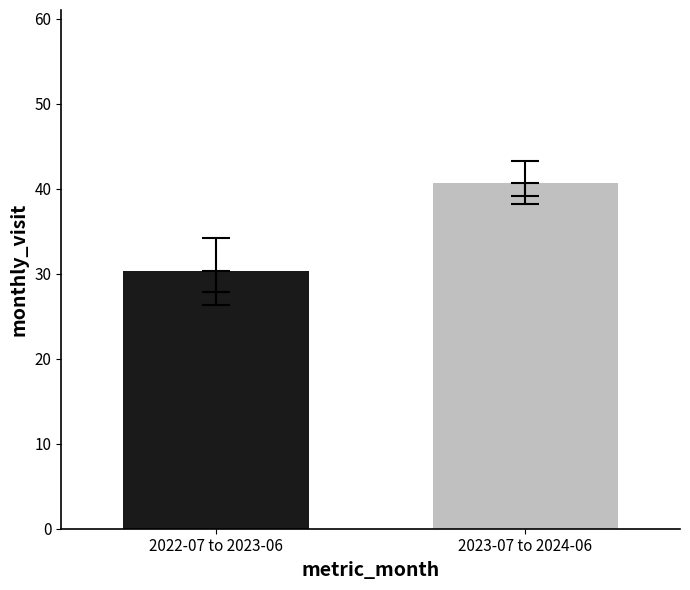

What is the average value?

35